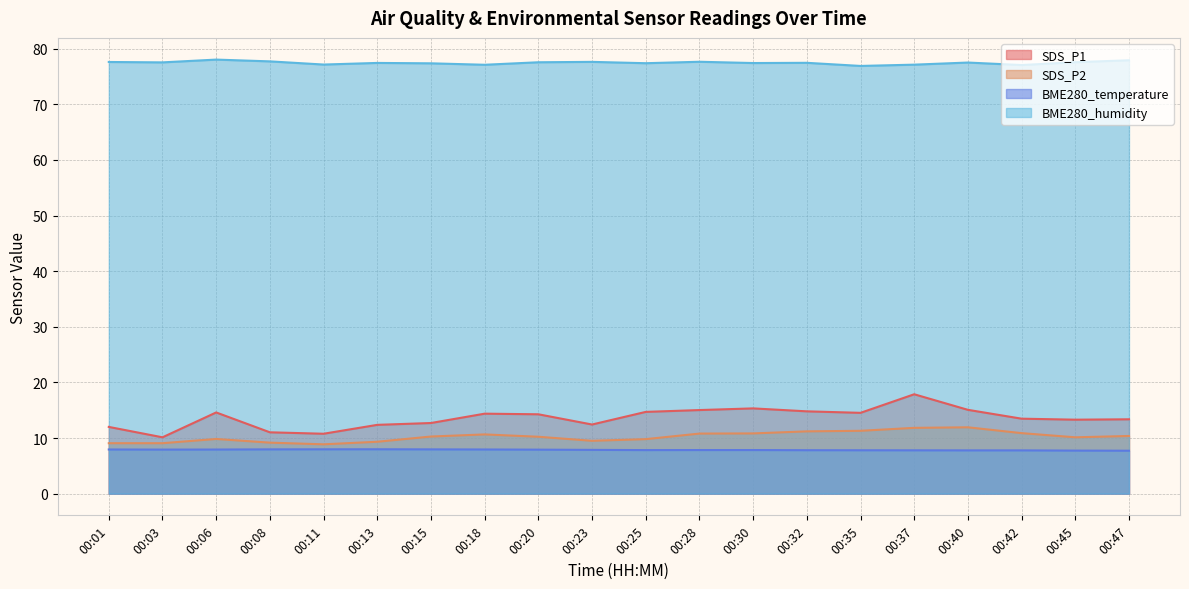

At which category is the sum across all series the highest?

00:37